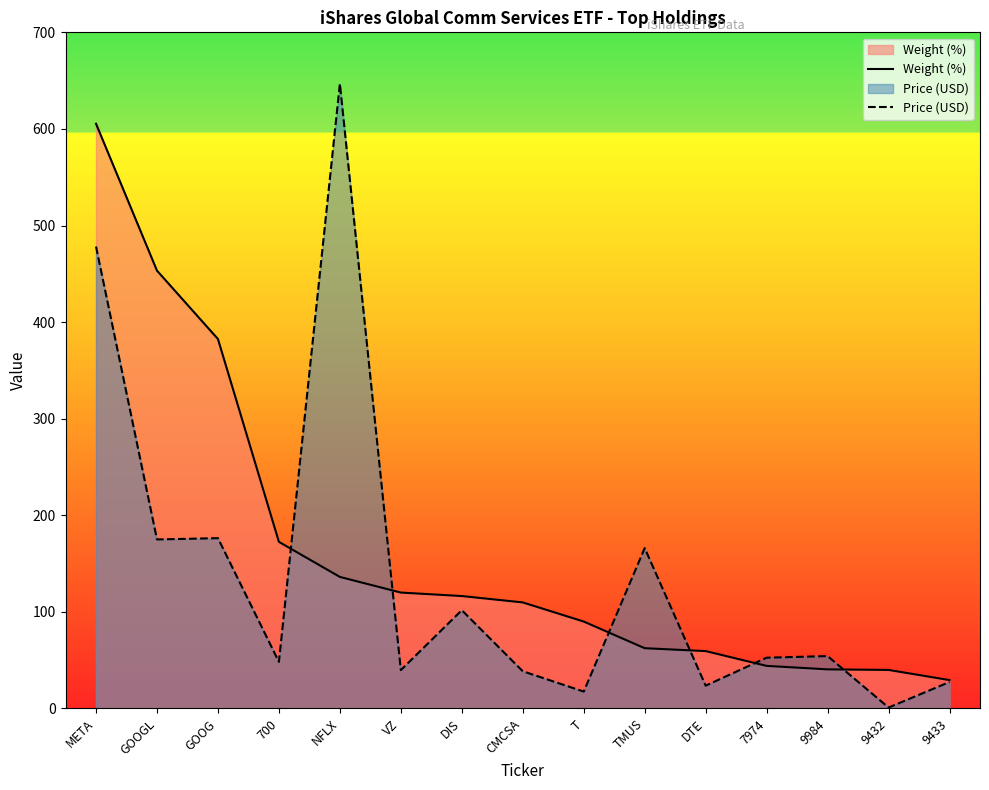

List the series in order of their peak value, highest first.

Price (USD), Weight (%)